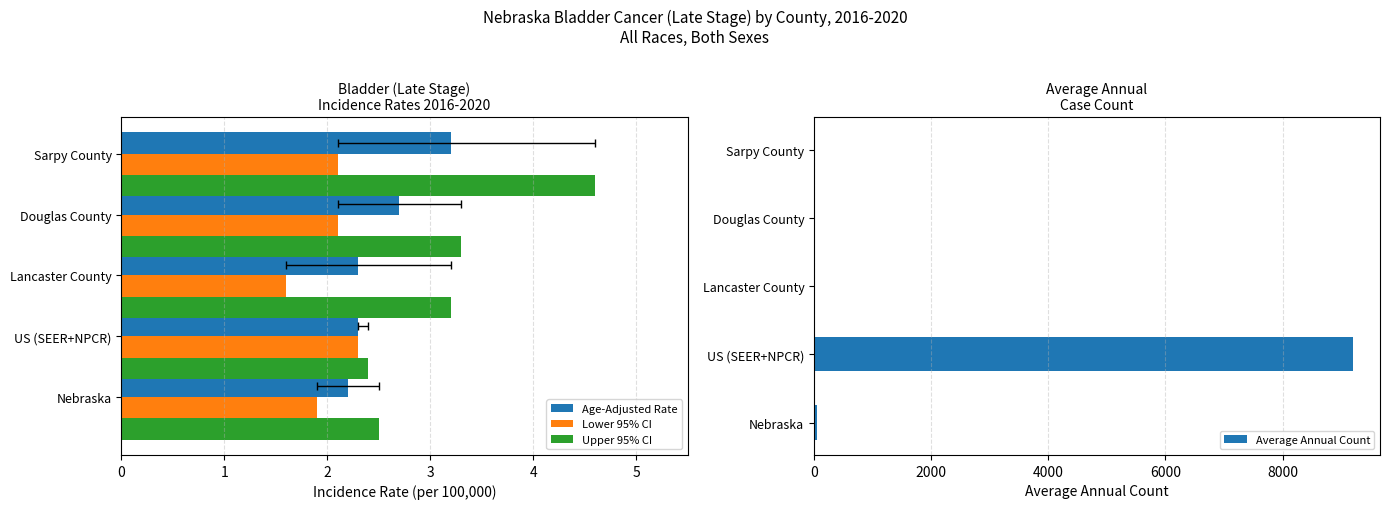

Which series has the largest total across all categories?

Average Annual Count